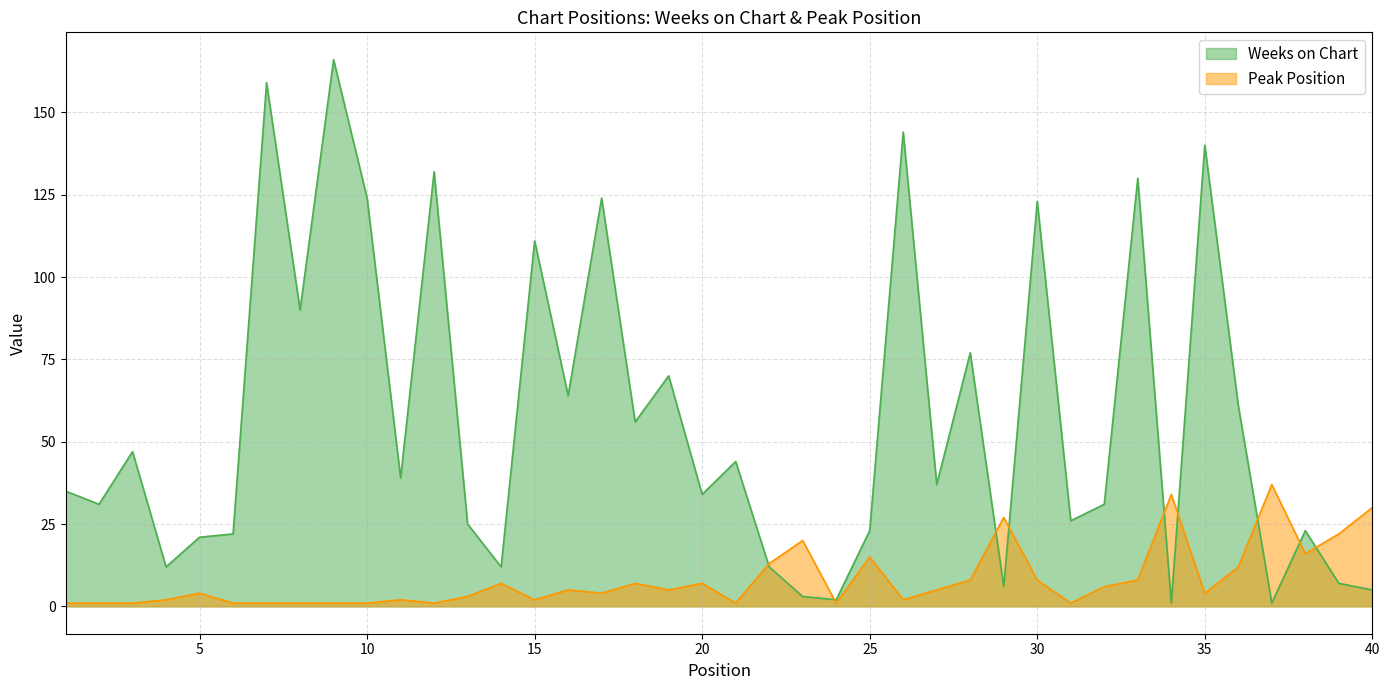

At 7, list the series in order from smallest to largest.

Peak Position, Weeks on Chart